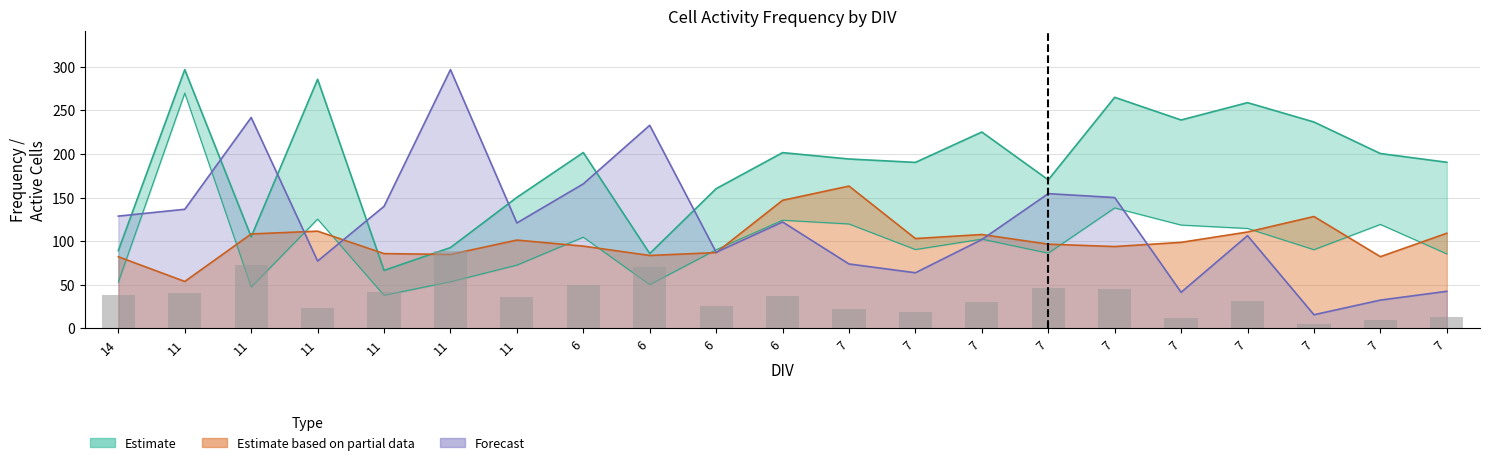

At how many categories does at least one series exceed 60?

21